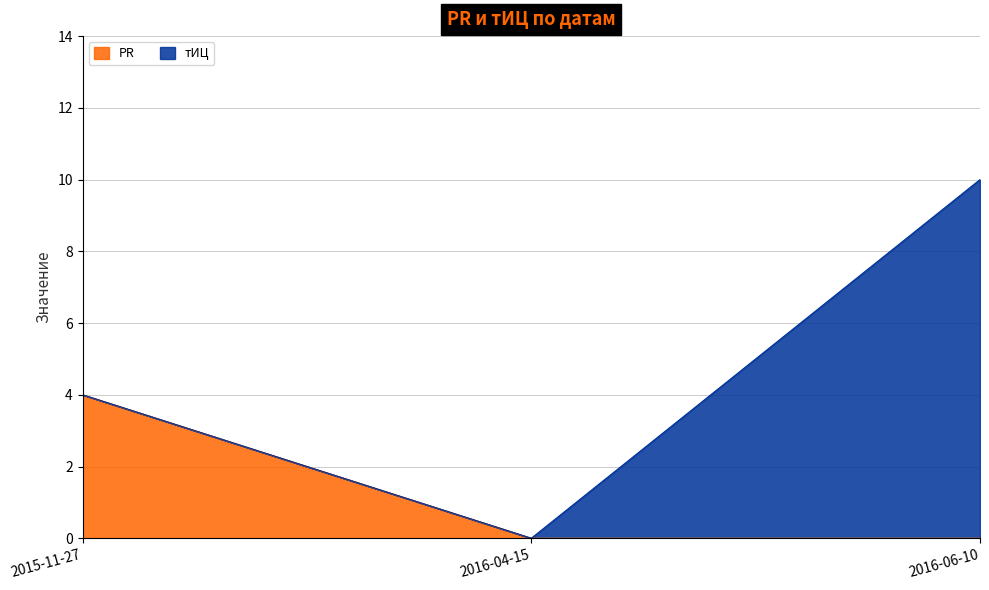

How many values are above zero?

1